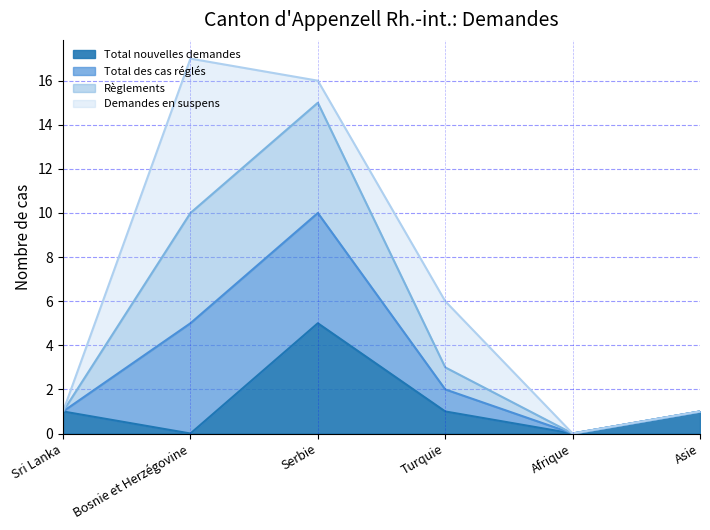

Does the chart display data point markers on the line(s)?

No